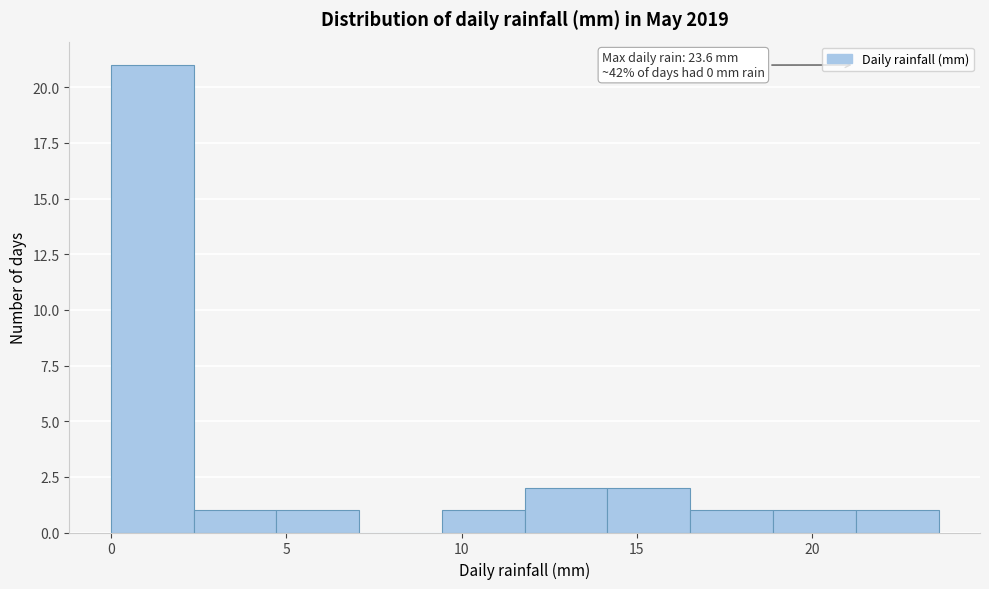

Over which range of the x-axis is the bar tallest?

0.0 to 2.5